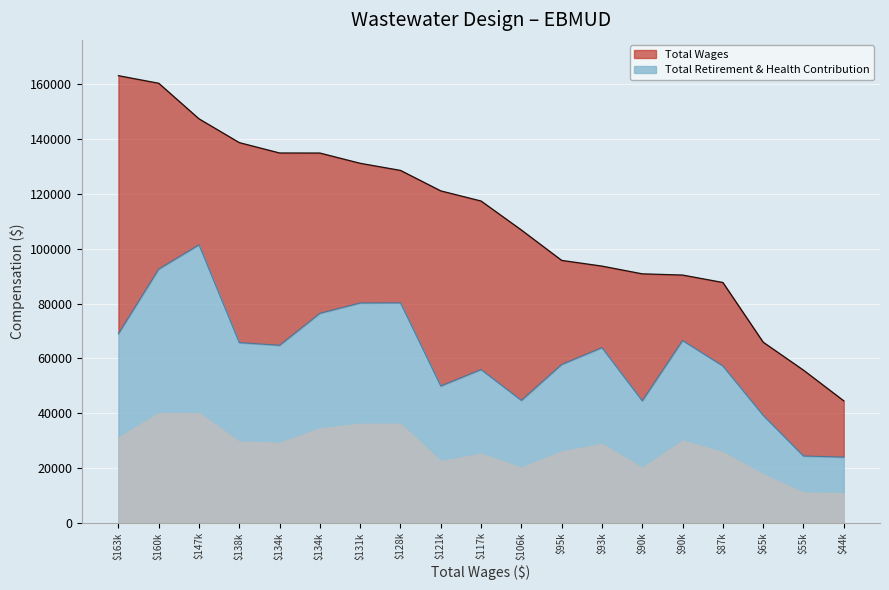

At how many categories does at least one series exceed 121159?

8